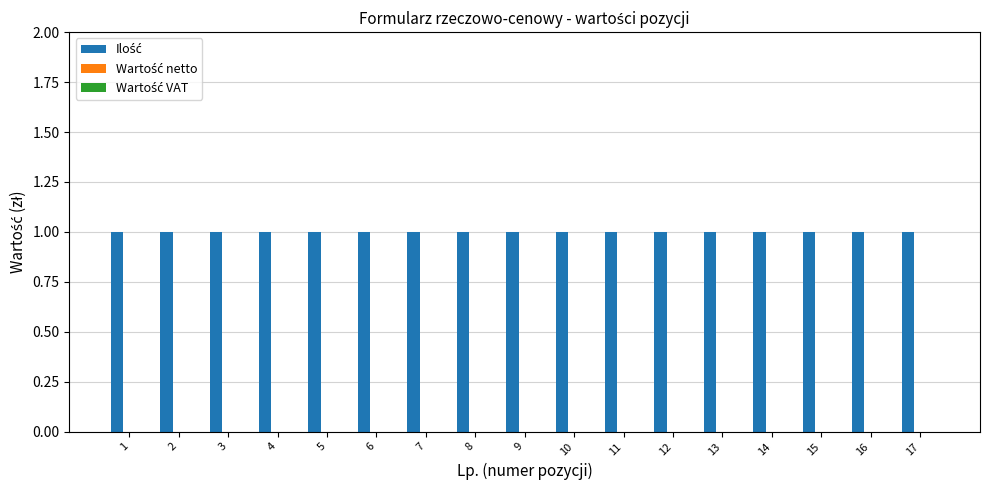

What is the spread (max minus min) of values at 10?

1